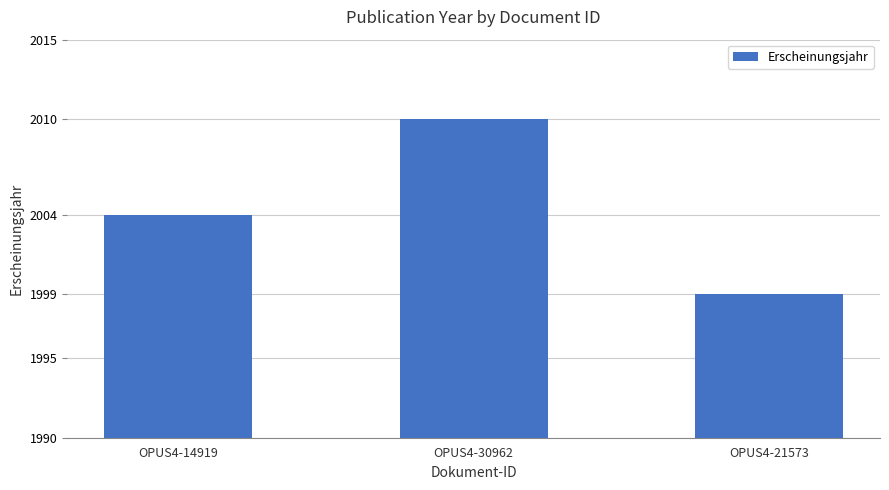

The chart shows a value of 3501 at OPUS4-21573. True or false?

False